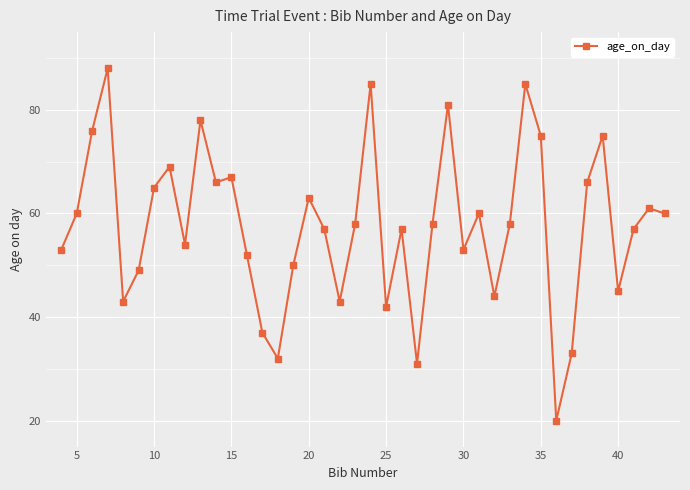

True or false: the data has more than 1 interior local peaks.

True